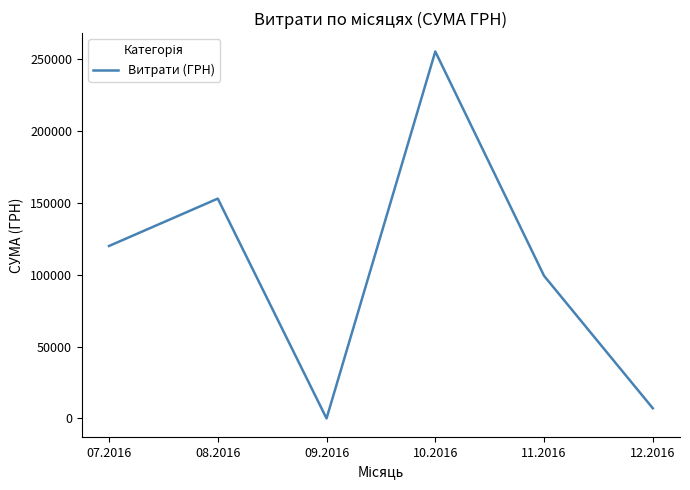

Between 09.2016 and 07.2016, which is larger?

07.2016